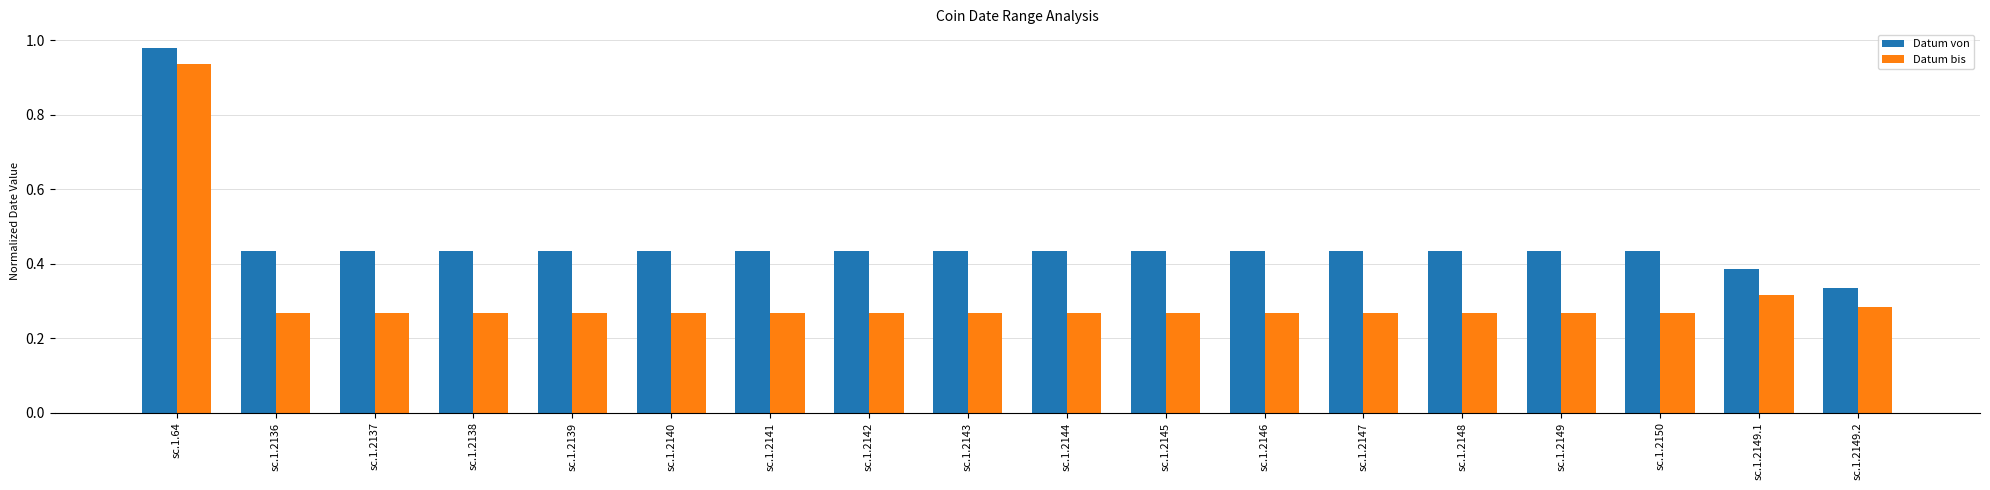

Which category has the highest value in the Datum bis series?

sc.1.64